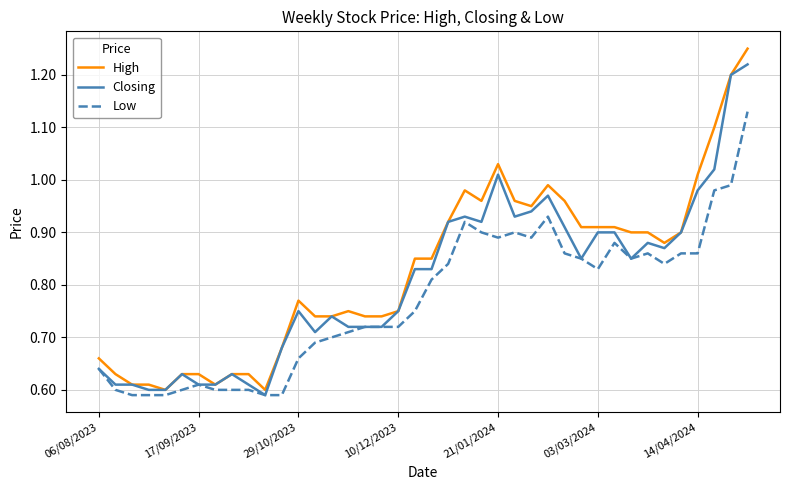

Which series has the widest spread of values?

High